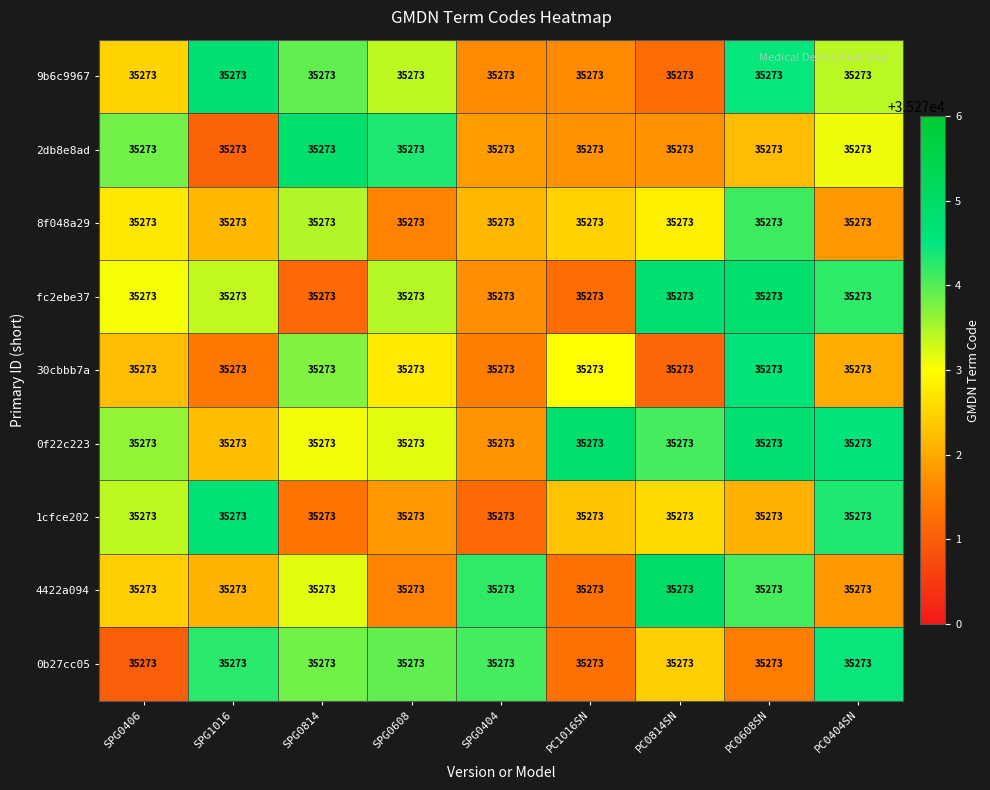

Is it true that 2db8e8ad equals 57130.9 at SPG1016?

False